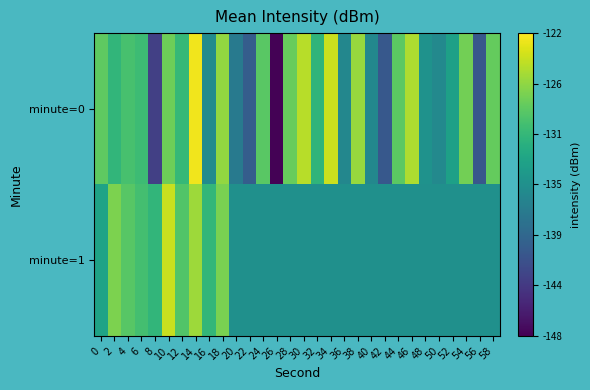

Which series has the largest range (max minus min)?

minute=0